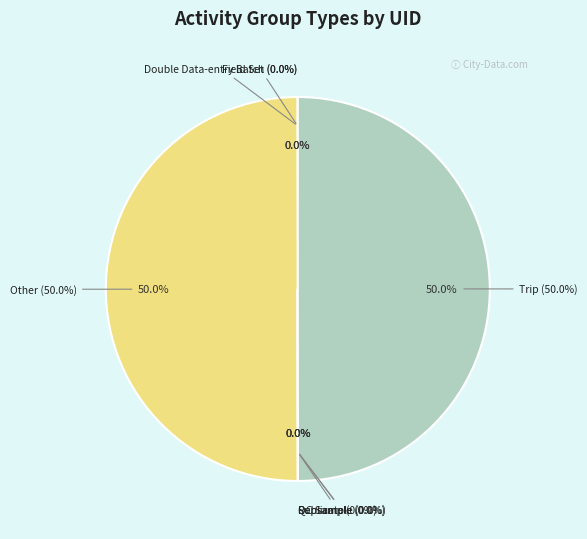

Is it true that QC Sample is 0% of the pie?

True